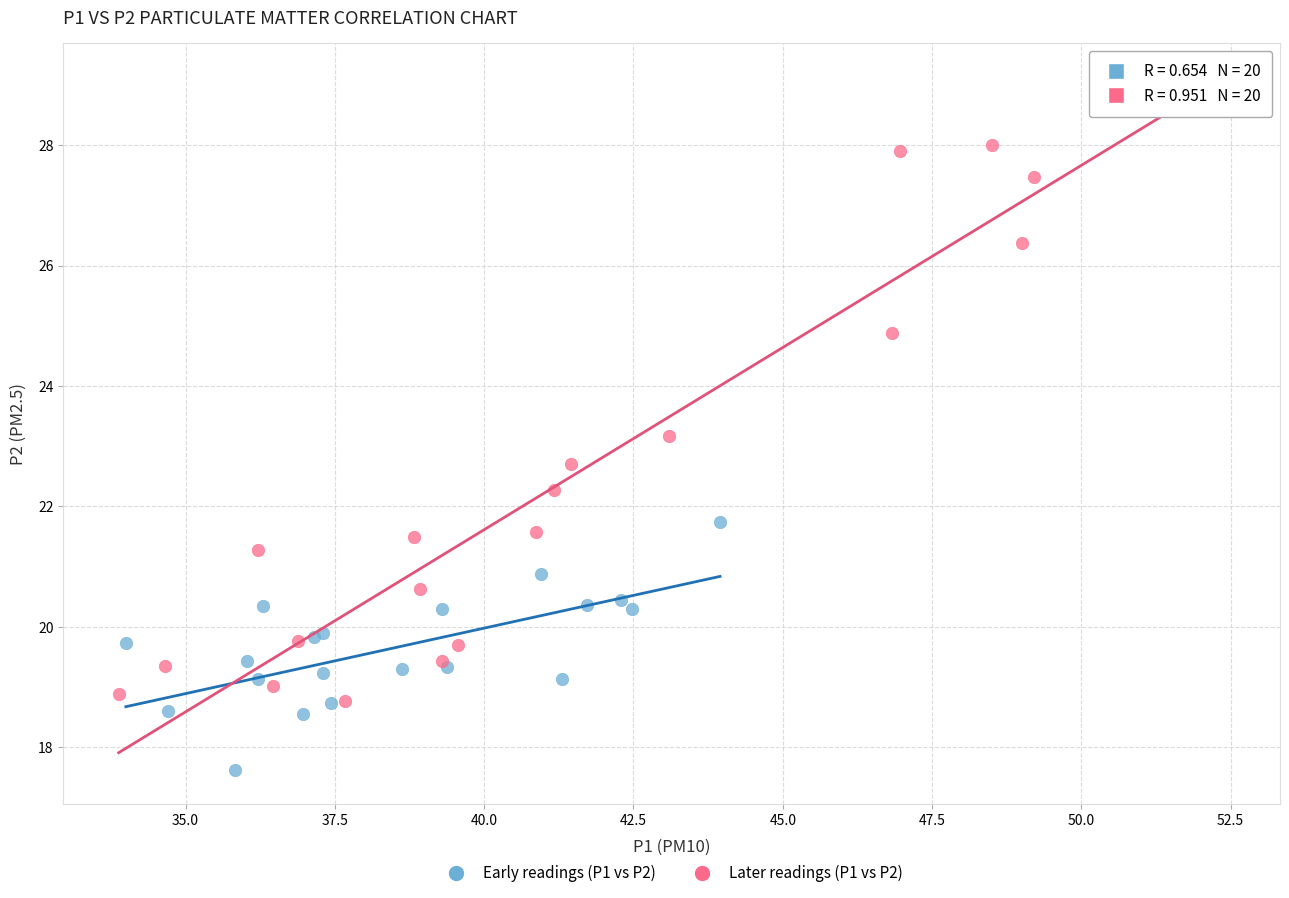

Which series reaches the minimum Y coordinate?

Early readings (P1 vs P2)